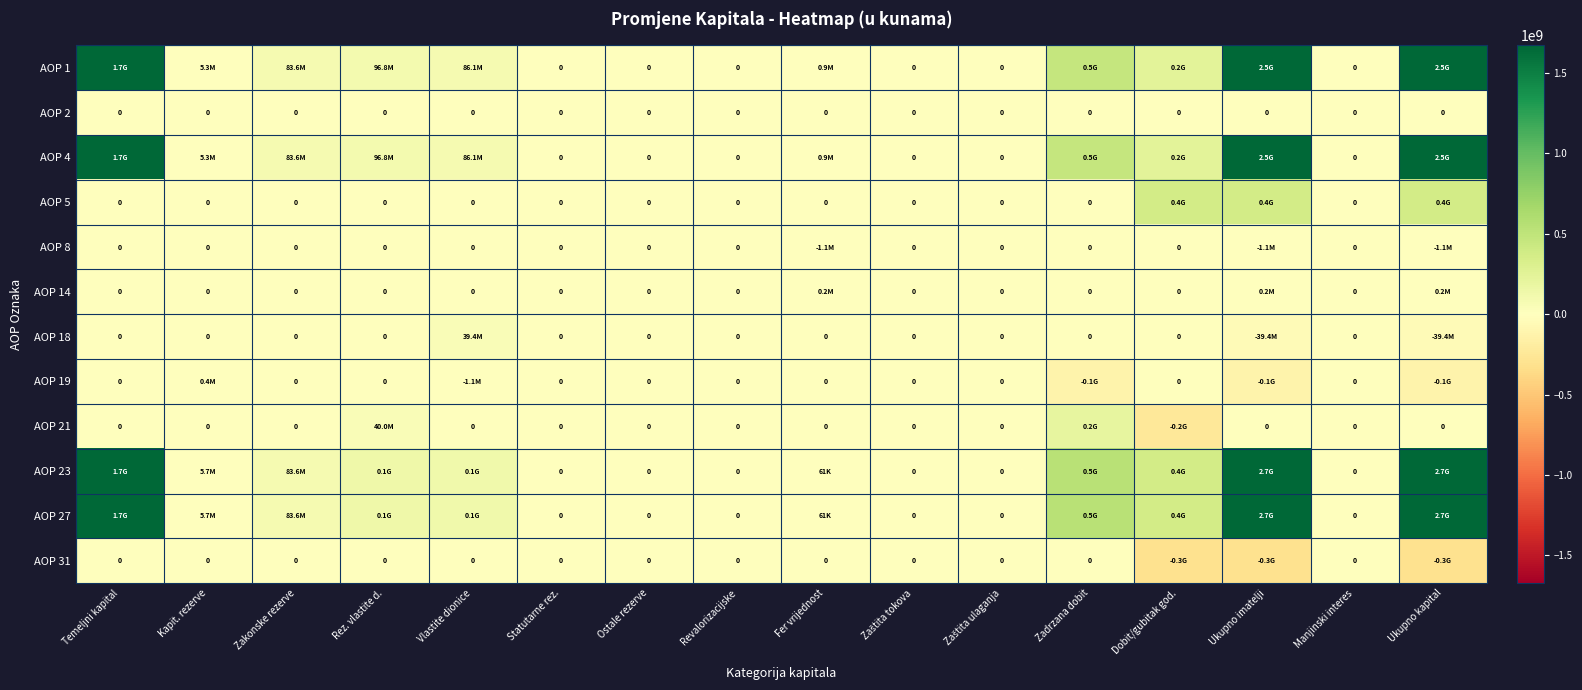

How many data points does each series have?

16